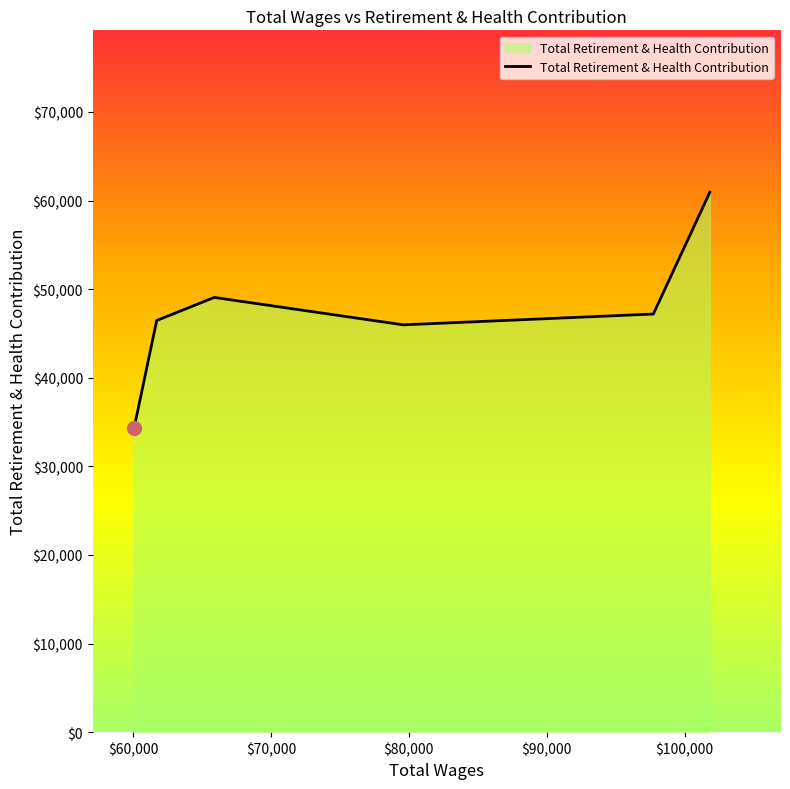

How many values are below 47192?

3